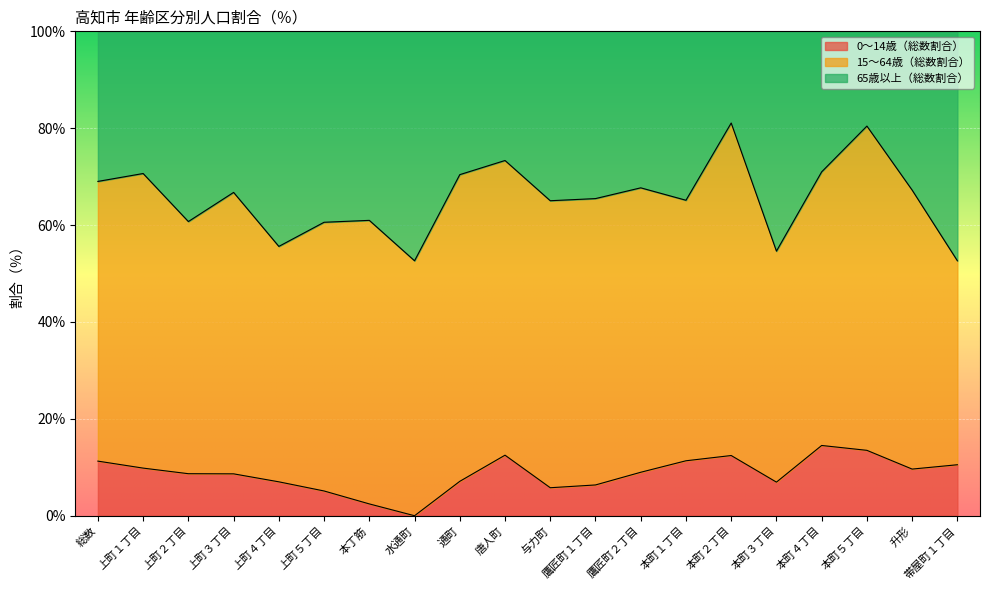

What is the label of the 11th point from the left?

与力町